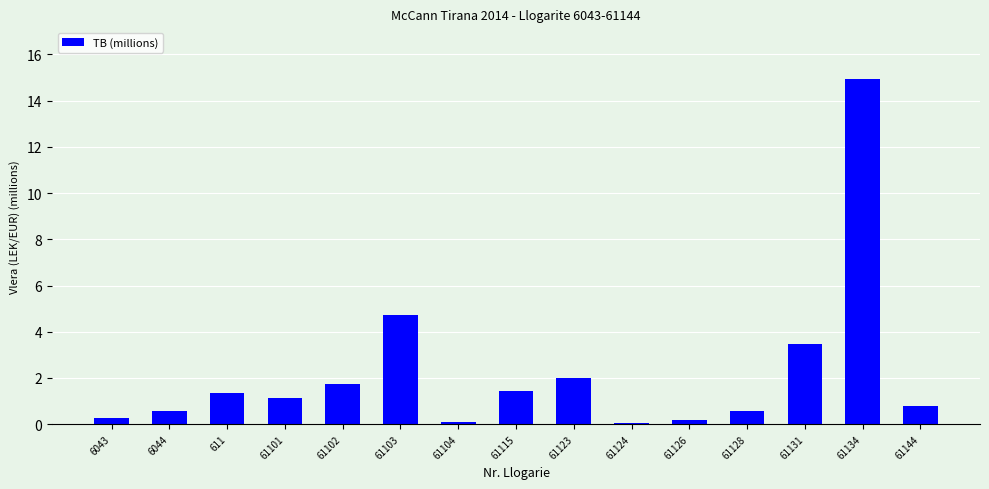

What is the maximum value shown in the chart?

14.9